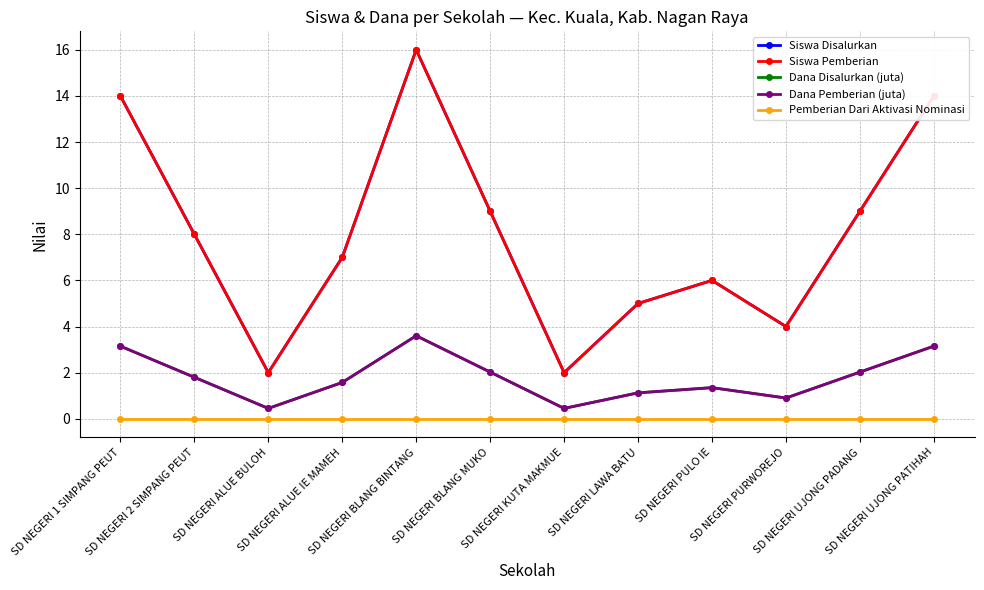

Is this an area chart (filled region under the line)?

No